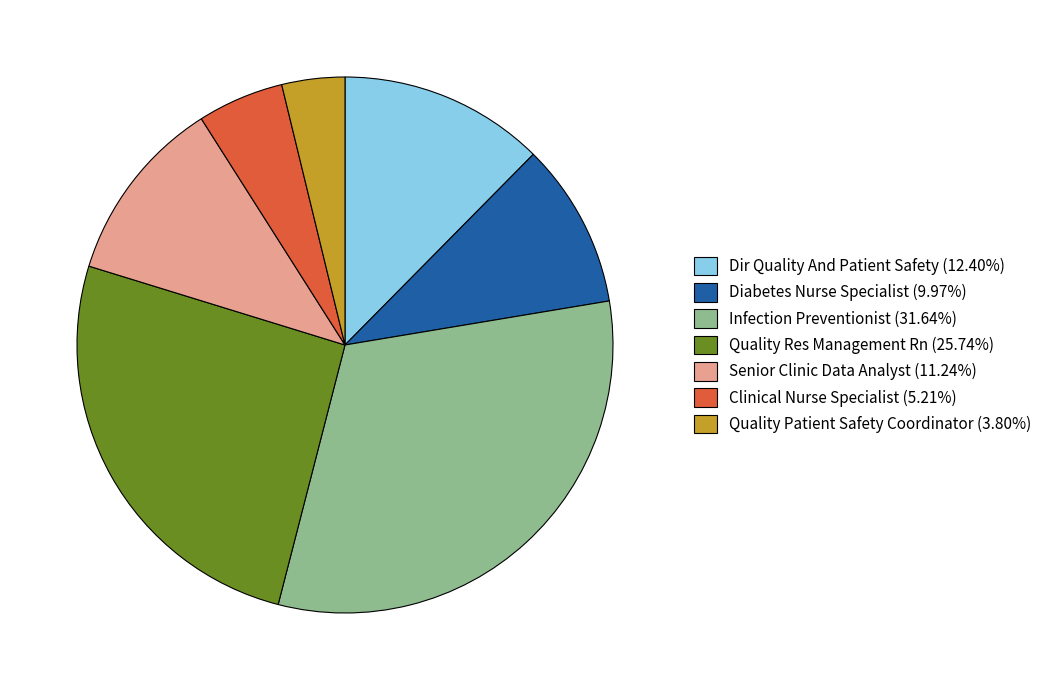

Which slice is the largest?

Infection Preventionist